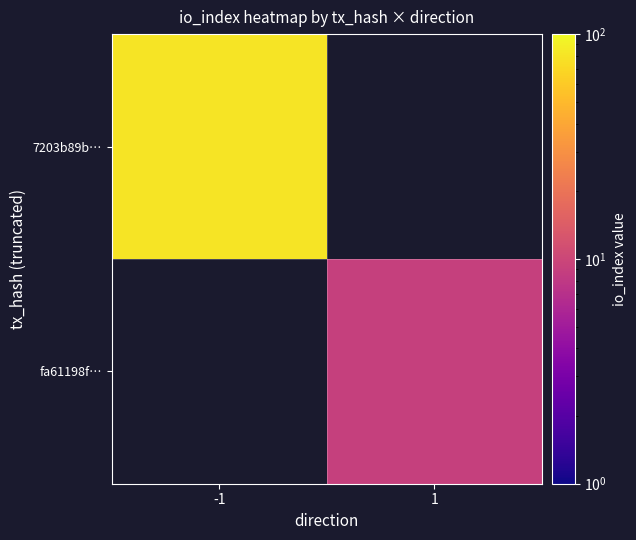

Is it true that fa61198f… equals 4.3 at 1?

False